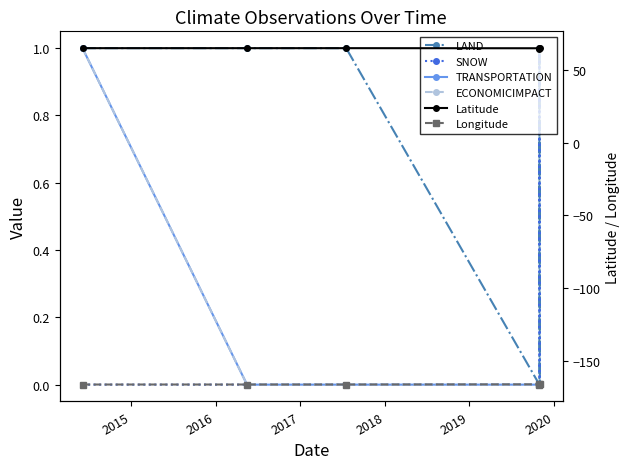

What is the lowest value of the Longitude series?

-166.6